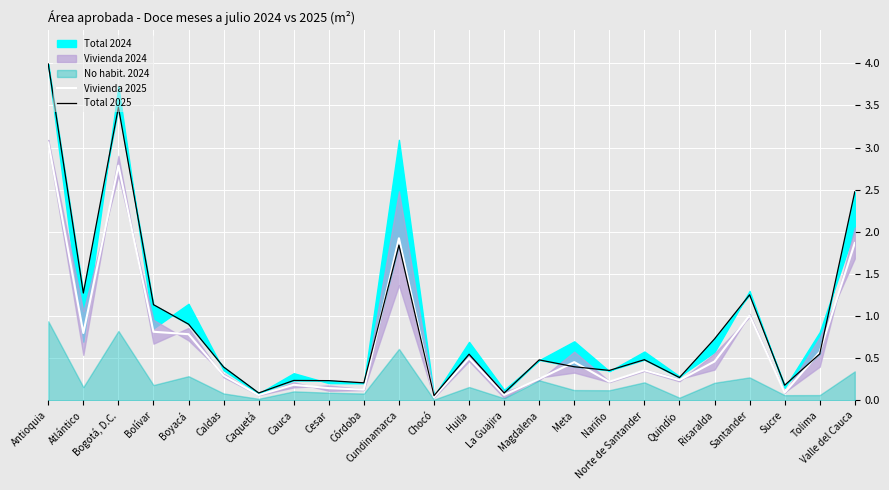

Reading right to left, extract all data points from this chart.

Vivienda 2025: 1.9	0.6	0.1	1.0	0.5	0.2	0.4	0.2	0.5	0.3	0.1	0.5	0.0	1.9	0.1	0.1	0.2	0.1	0.3	0.8	0.8	2.8	0.8	3.1
Total 2025: 2.5	0.6	0.2	1.3	0.7	0.3	0.5	0.4	0.4	0.5	0.1	0.5	0.1	1.8	0.2	0.2	0.2	0.1	0.4	0.9	1.1	3.5	1.3	4.0